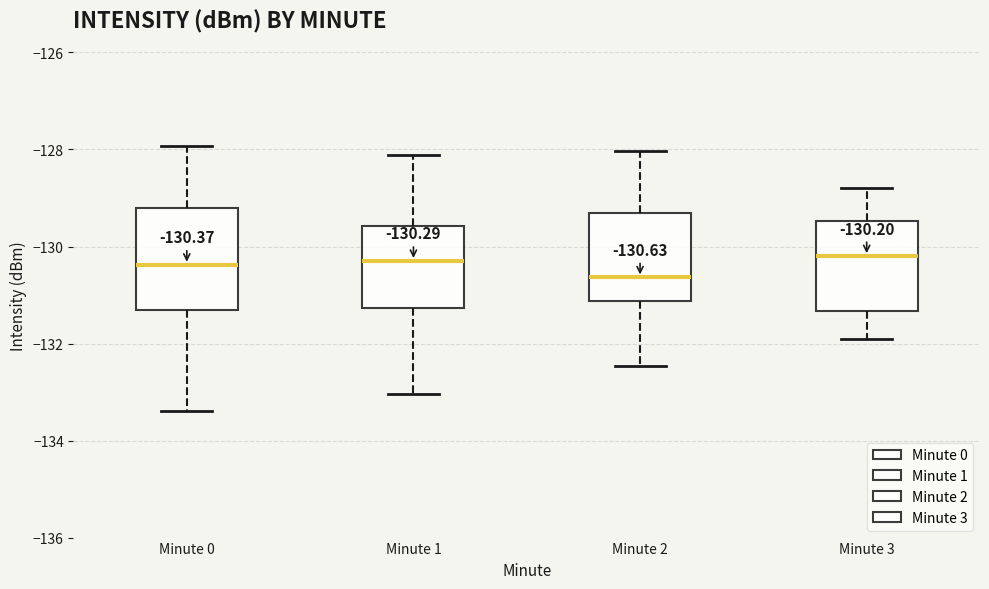

Comparing the boxes themselves (not the whiskers), which one is the tallest?

Minute 0